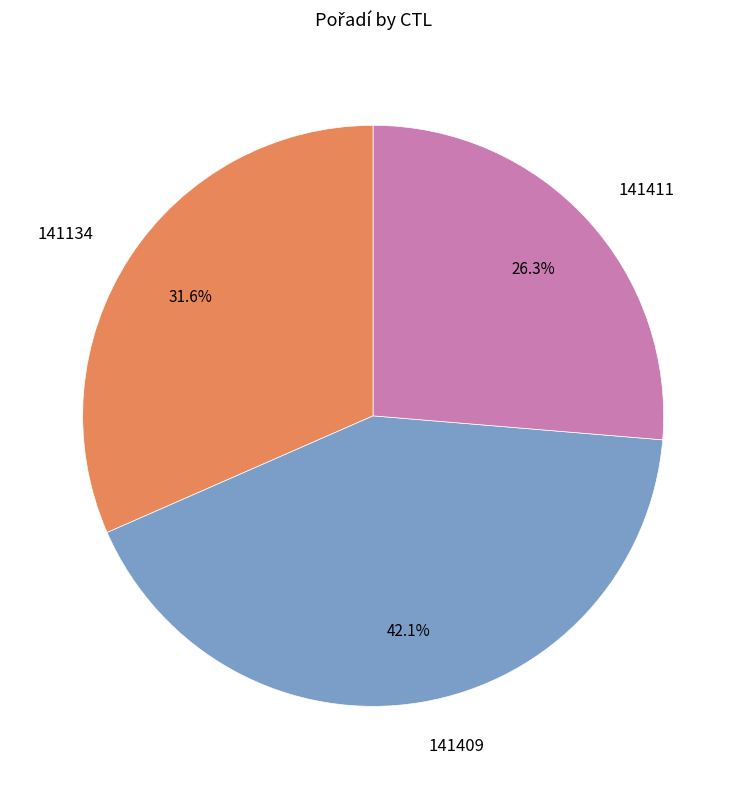

Approximately how many times larger is the value at 141409 compared to 141411?

1.6